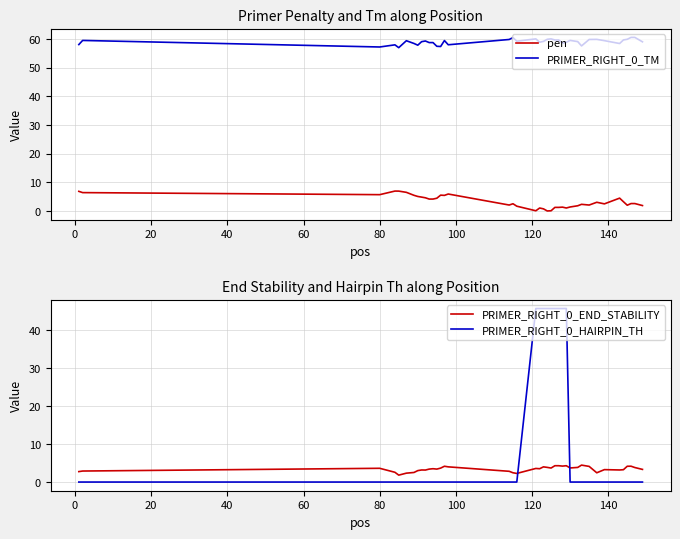

True or false: PRIMER_RIGHT_0_END_STABILITY and PRIMER_RIGHT_0_HAIRPIN_TH intersect in this chart.

True